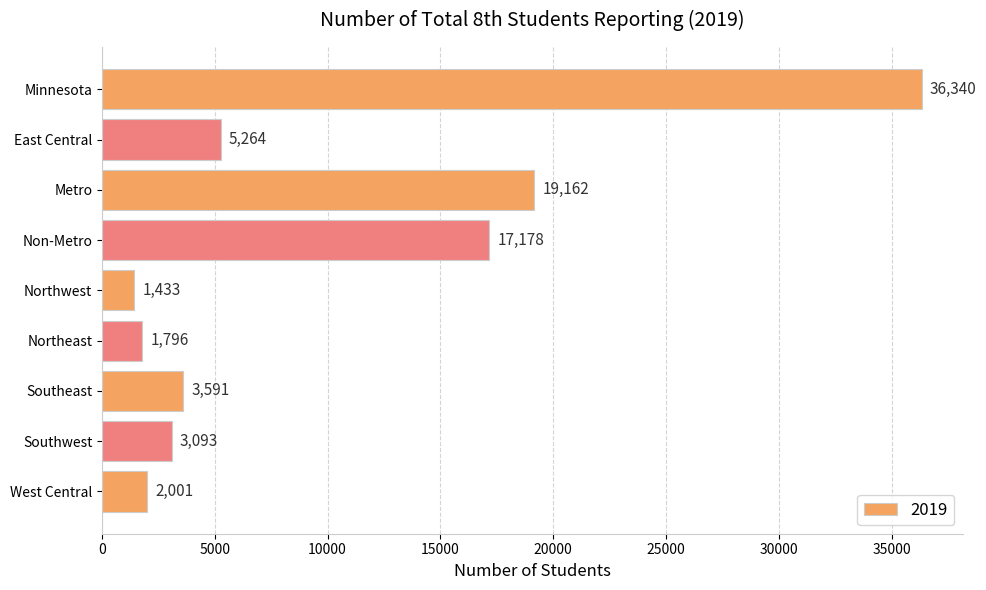

At which category does the chart reach its minimum across all series?

Northwest